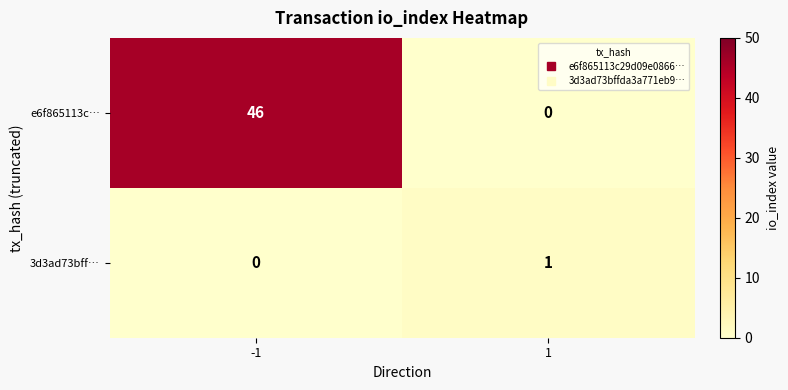

At which category is the sum across all series the highest?

-1